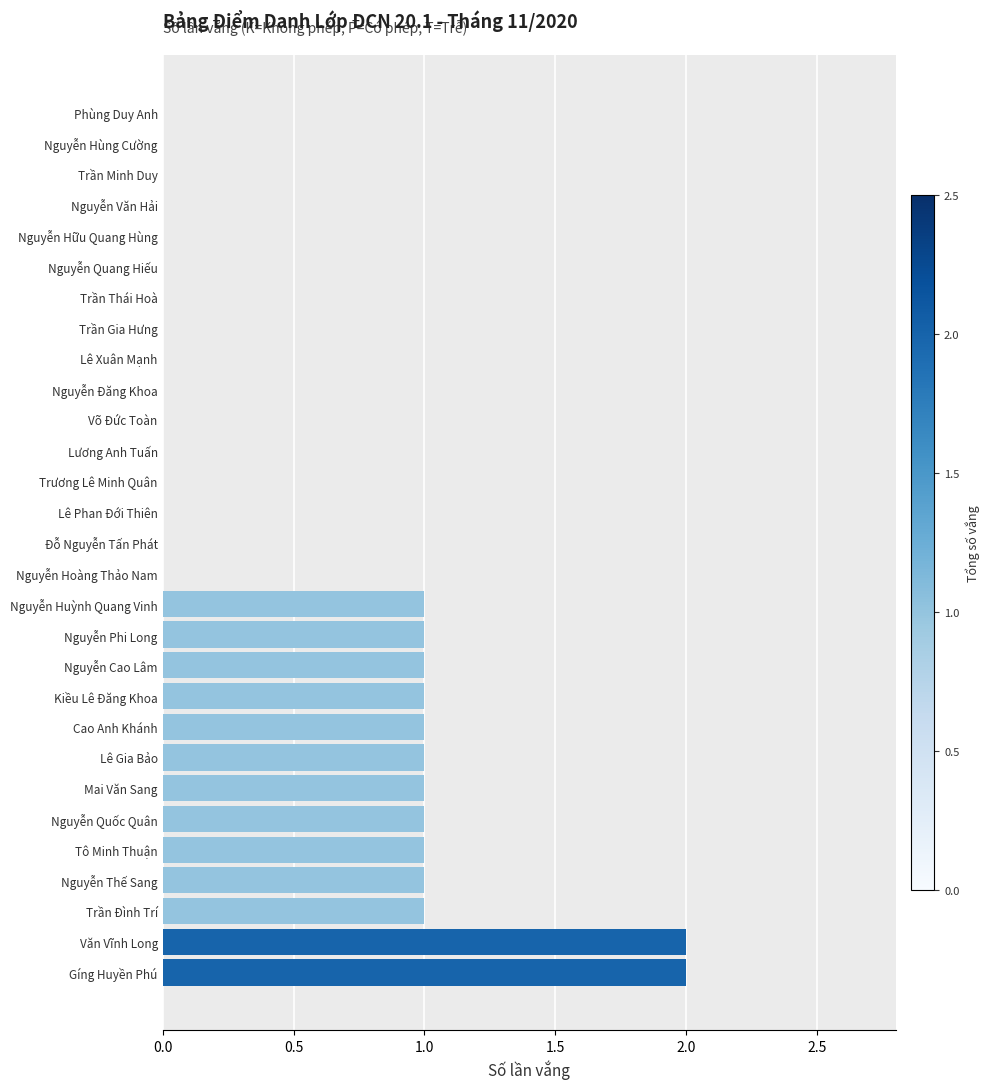

Reading bottom to top, transcribe all the data shown in this chart.

Gíng Huyền Phú=2	Văn Vĩnh Long=2	Trần Đình Trí=1	Nguyễn Thế Sang=1	Tô Minh Thuận=1	Nguyễn Quốc Quân=1	Mai Văn Sang=1	Lê Gia Bảo=1	Cao Anh Khánh=1	Kiều Lê Đăng Khoa=1	Nguyễn Cao Lâm=1	Nguyễn Phi Long=1	Nguyễn Huỳnh Quang Vinh=1	Nguyễn Hoàng Thảo Nam=0	Đỗ Nguyễn Tấn Phát=0	Lê Phan Đới Thiên=0	Trương Lê Minh Quân=0	Lương Anh Tuấn=0	Võ Đức Toàn=0	Nguyễn Đăng Khoa=0	Lê Xuân Mạnh=0	Trần Gia Hưng=0	Trần Thái Hoà=0	Nguyễn Quang Hiếu=0	Nguyễn Hữu Quang Hùng=0	Nguyễn Văn Hải=0	Trần Minh Duy=0	Nguyễn Hùng Cường=0	Phùng Duy Anh=0